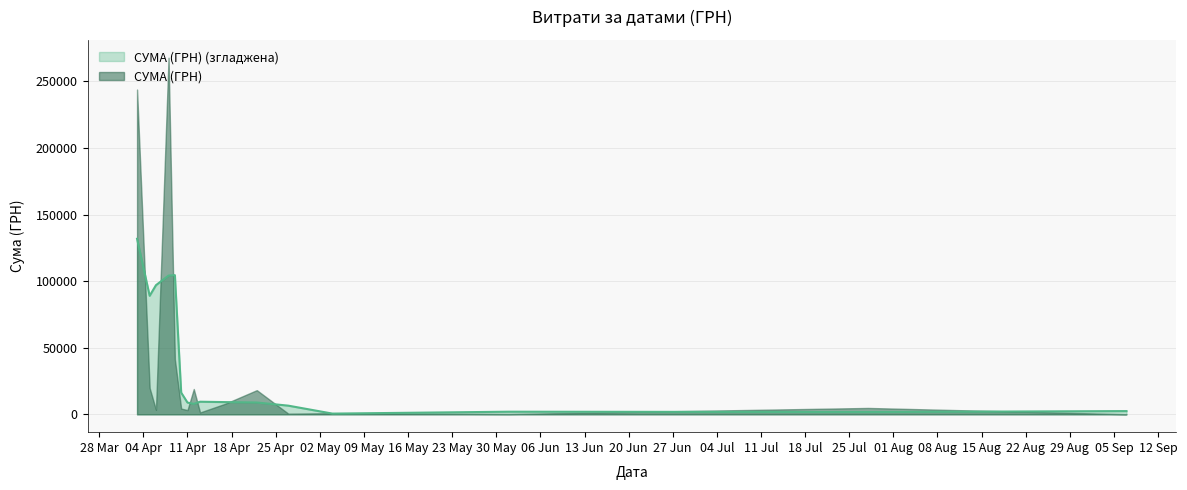

The chart shows a value of 16495.1 at 13. True or false?

True